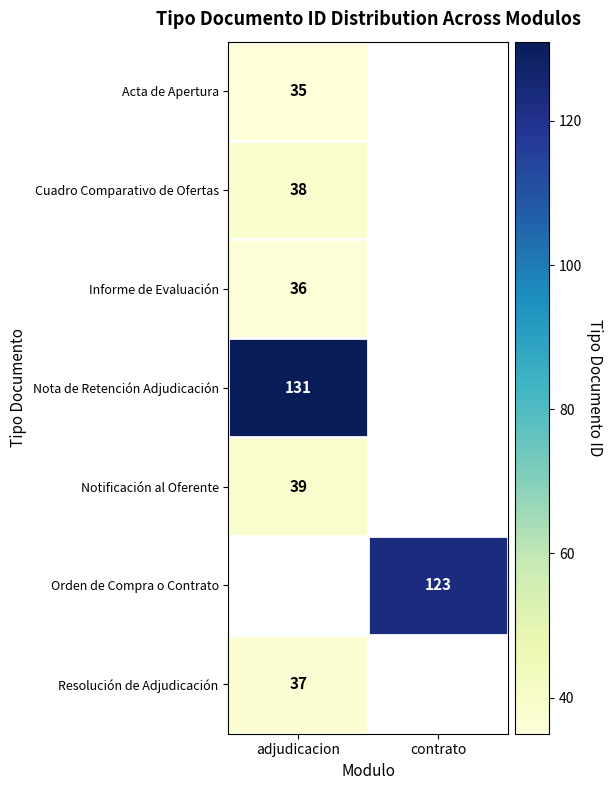

Count the number of categories in the chart.

2